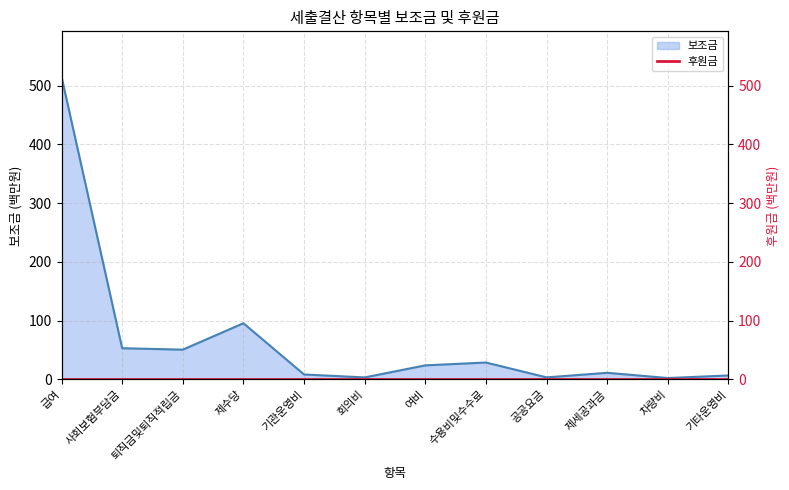

At which label does the data first exceed 23?

급여